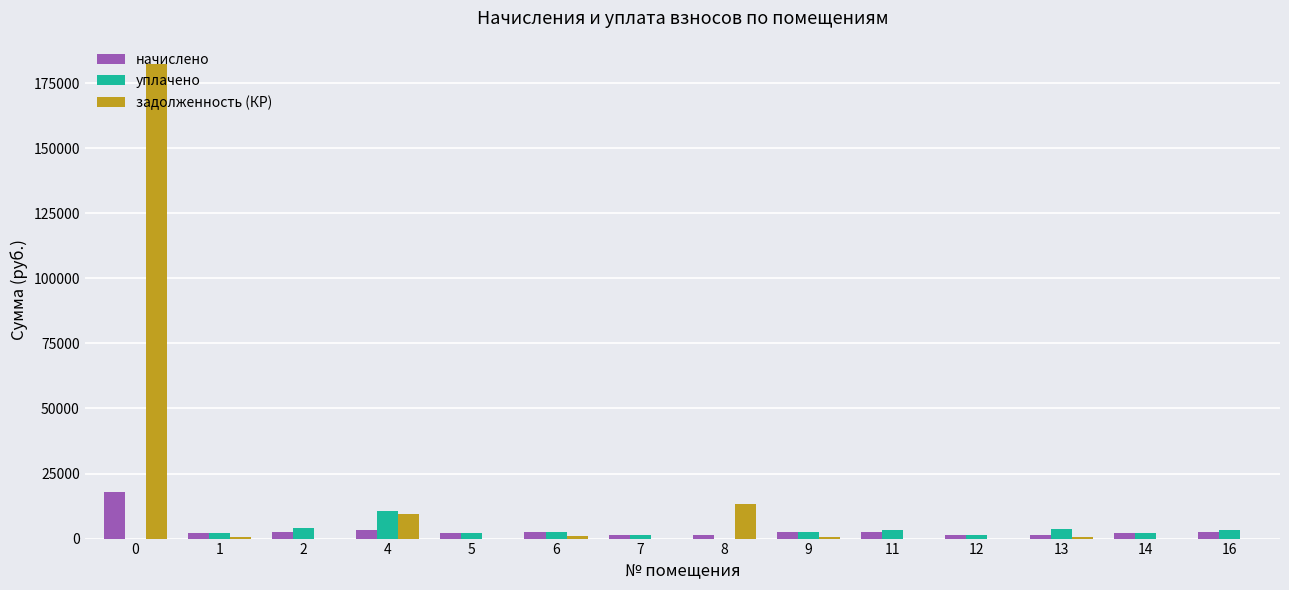

Is the value of задолженность (КР) at 4 greater than the value of уплачено at 14?

Yes